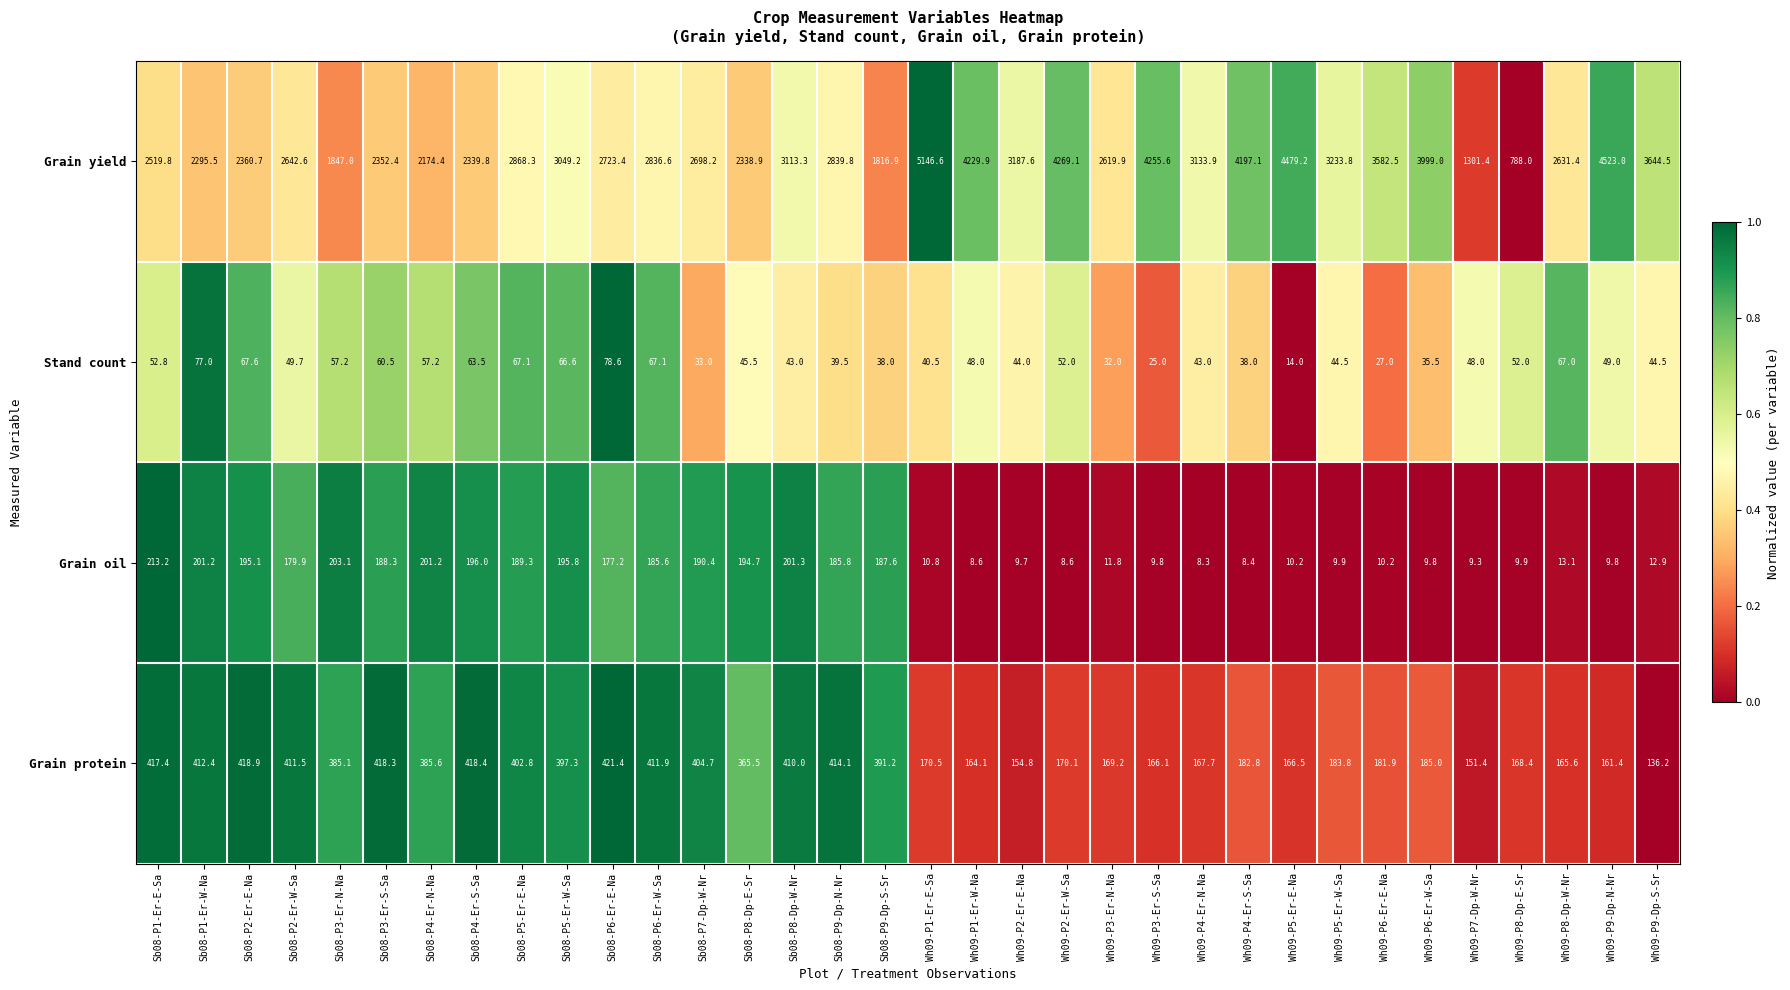

What is the difference between the maximum and second lowest values in the Grain yield series?

3845.2